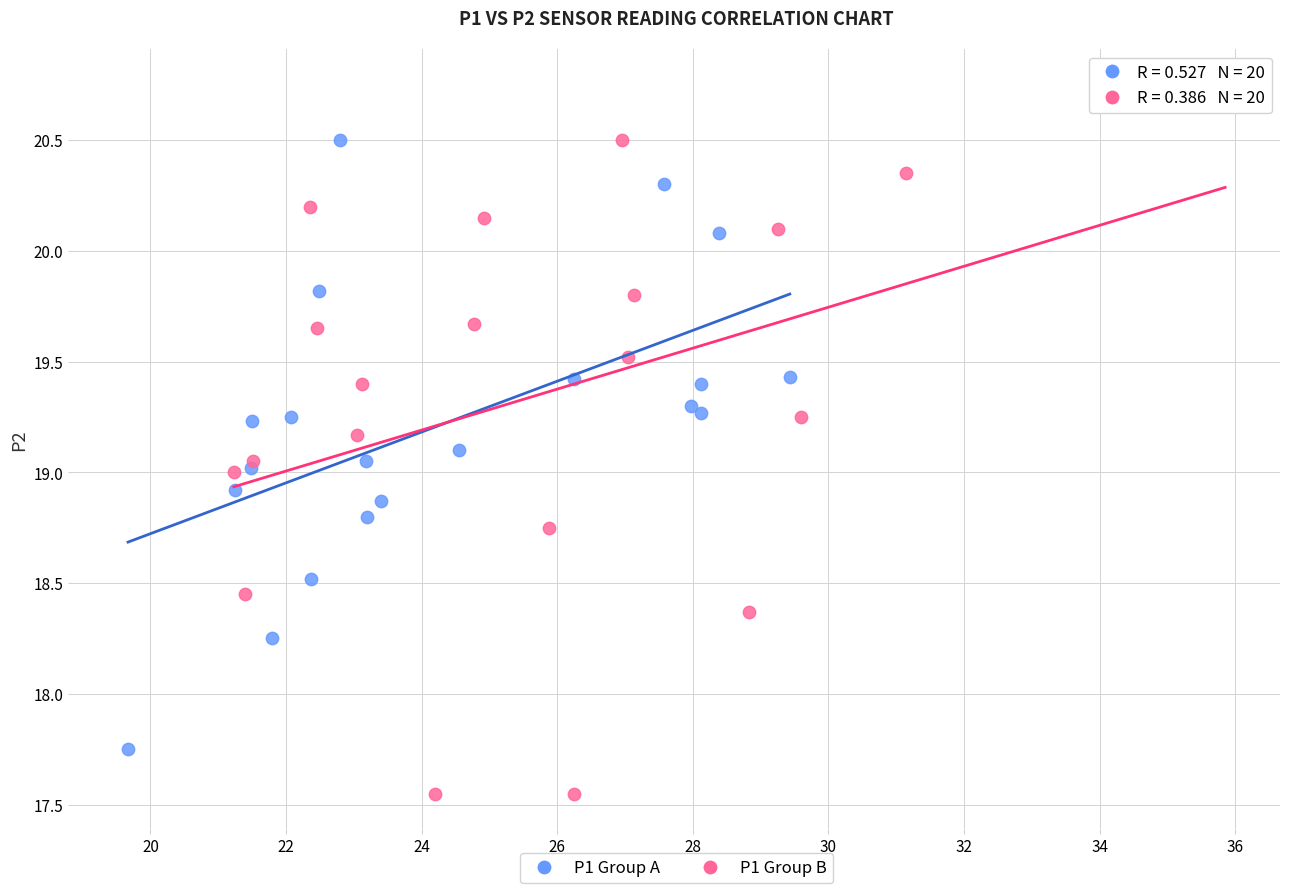

Which series has the largest Y range (max minus min)?

P1 Group B